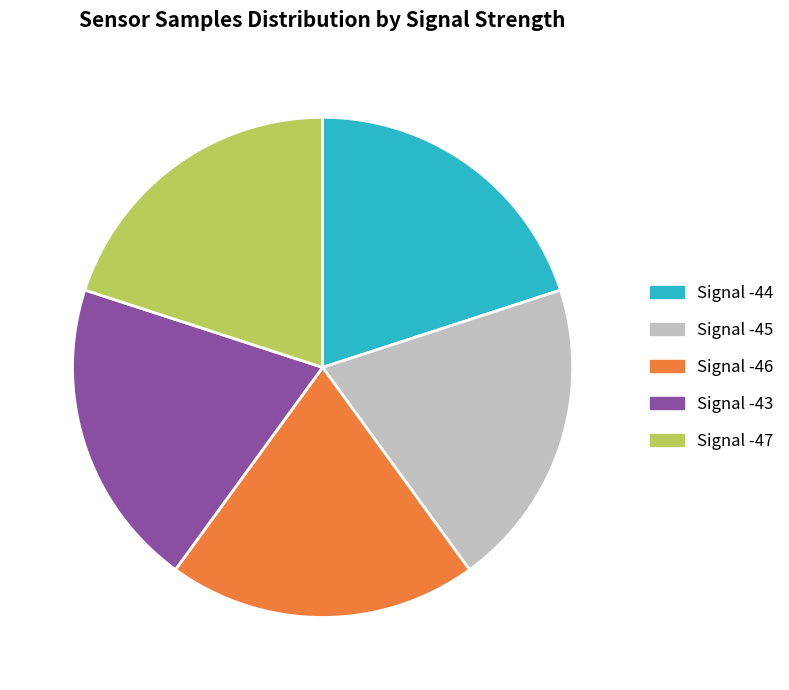

Approximately how many times larger is the value at Signal -46 compared to Signal -44?

1.0